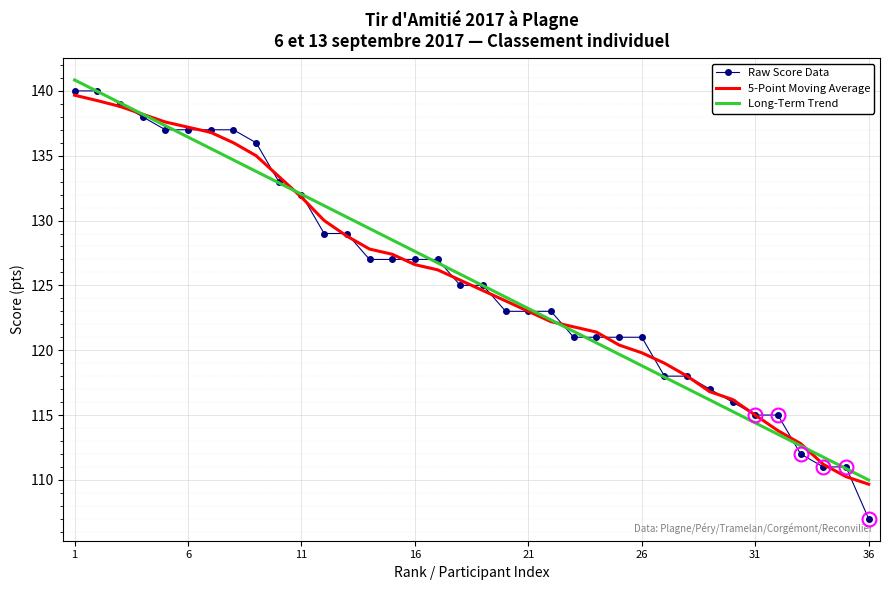

Reading left to right, what are all the values shown in this chart?

Raw Score Data: 140.0	140.0	139.0	138.0	137.0	137.0	137.0	137.0	136.0	133.0	132.0	129.0	129.0	127.0	127.0	127.0	127.0	125.0	125.0	123.0	123.0	123.0	121.0	121.0	121.0	121.0	118.0	118.0	117.0	116.0	115.0	115.0	112.0	111.0	111.0	107.0
5-Point Moving Average: 139.7	139.2	138.8	138.2	137.6	137.2	136.8	136.0	135.0	133.4	131.8	130.0	128.8	127.8	127.4	126.6	126.2	125.4	124.6	123.8	123.0	122.2	121.8	121.4	120.4	119.8	119.0	118.0	116.8	116.2	115.0	113.8	112.8	111.2	110.2	109.7
Long-Term Trend: 140.8	140.0	139.1	138.2	137.3	136.4	135.6	134.7	133.8	132.9	132.0	131.1	130.3	129.4	128.5	127.6	126.7	125.9	125.0	124.1	123.2	122.3	121.5	120.6	119.7	118.8	117.9	117.0	116.2	115.3	114.4	113.5	112.6	111.8	110.9	110.0